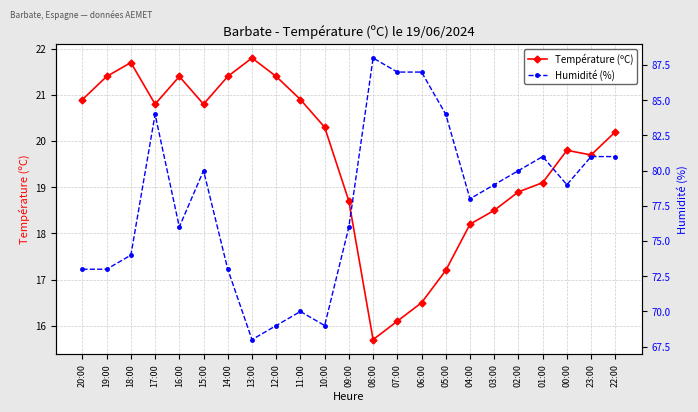

Reading left to right, what are all the values shown in this chart?

Température (ºC): 20.9	21.4	21.7	20.8	21.4	20.8	21.4	21.8	21.4	20.9	20.3	18.7	15.7	16.1	16.5	17.2	18.2	18.5	18.9	19.1	19.8	19.7	20.2
Humidité (%): 73.0	73.0	74.0	84.0	76.0	80.0	73.0	68.0	69.0	70.0	69.0	76.0	88.0	87.0	87.0	84.0	78.0	79.0	80.0	81.0	79.0	81.0	81.0